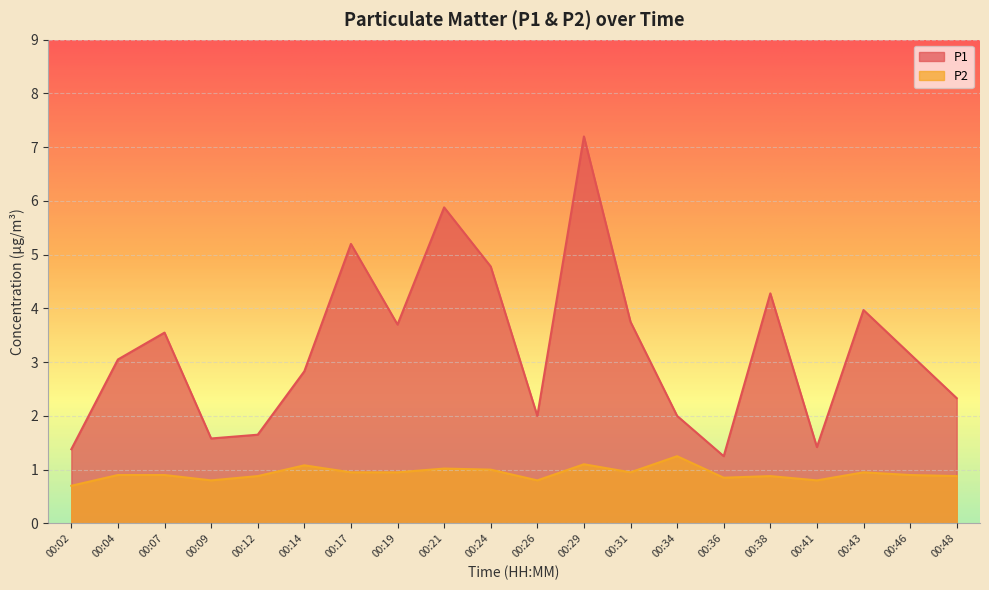

True or false: P1 has more than 0 interior local peaks.

True